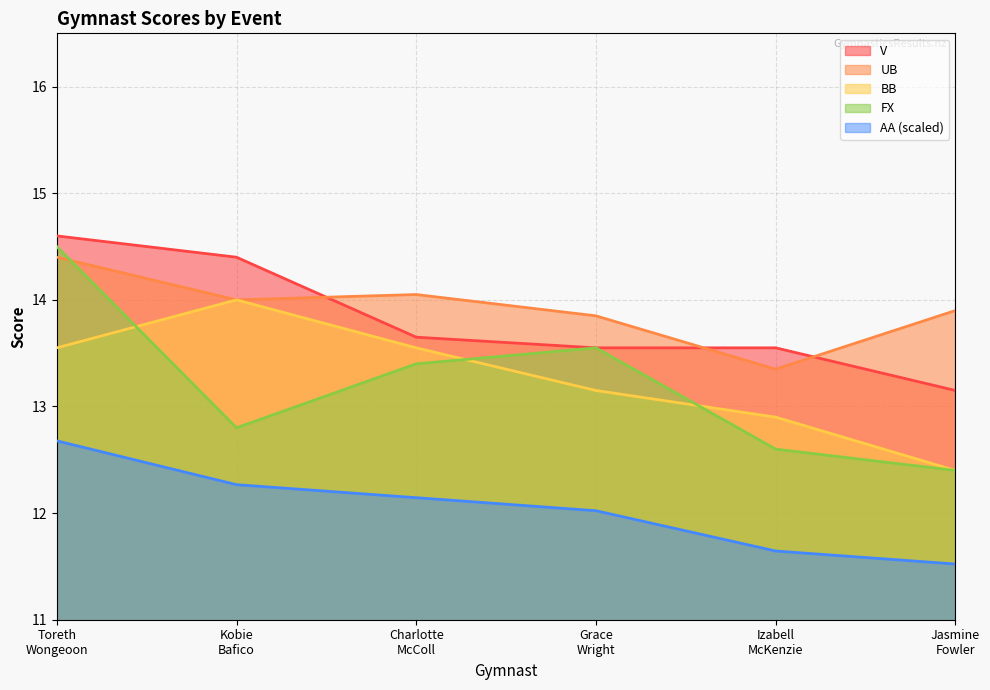

True or false: V has a value of 6.0 at Toreth
Wongeoon.

False